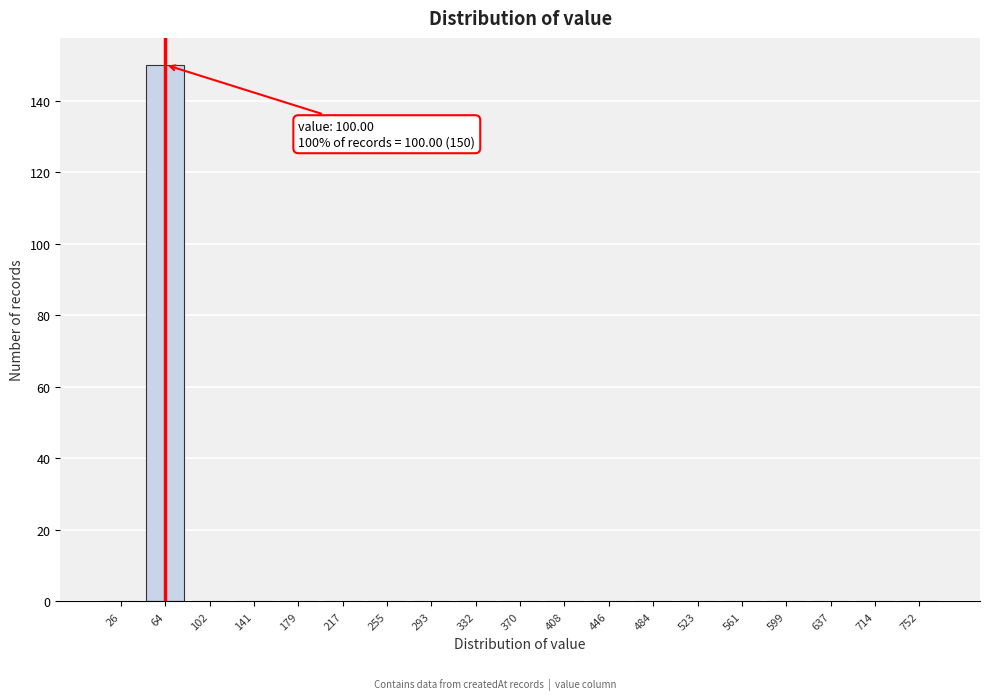

Reading left to right, transcribe all the data shown in this chart.

26=0	64=150	102=0	141=0	179=0	217=0	255=0	293=0	332=0	370=0	408=0	446=0	484=0	523=0	561=0	599=0	637=0	714=0	752=0